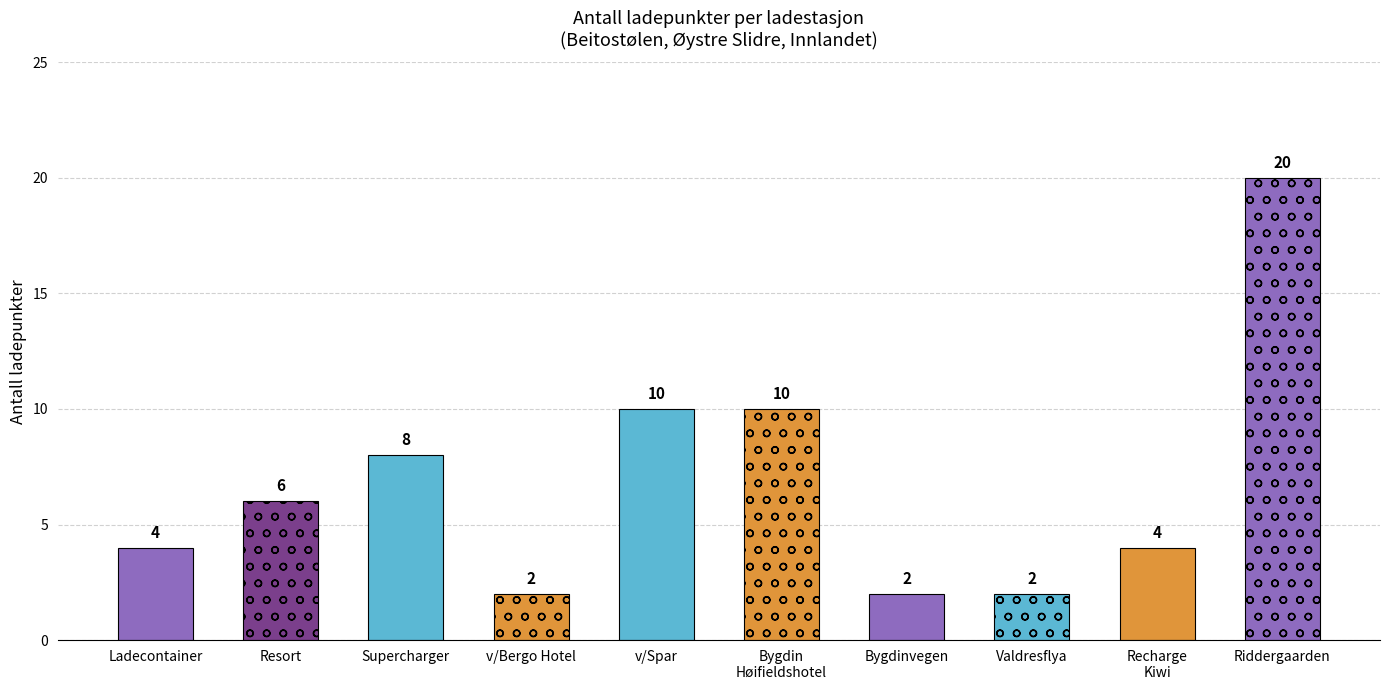

How many values are between 2 and 10?

9